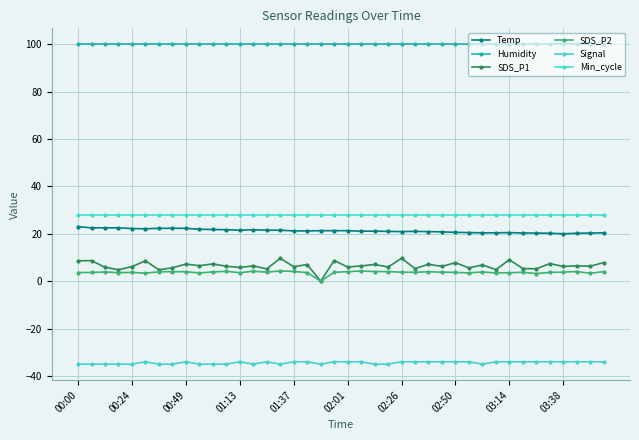

At how many categories does at least one series exceed 75?

40